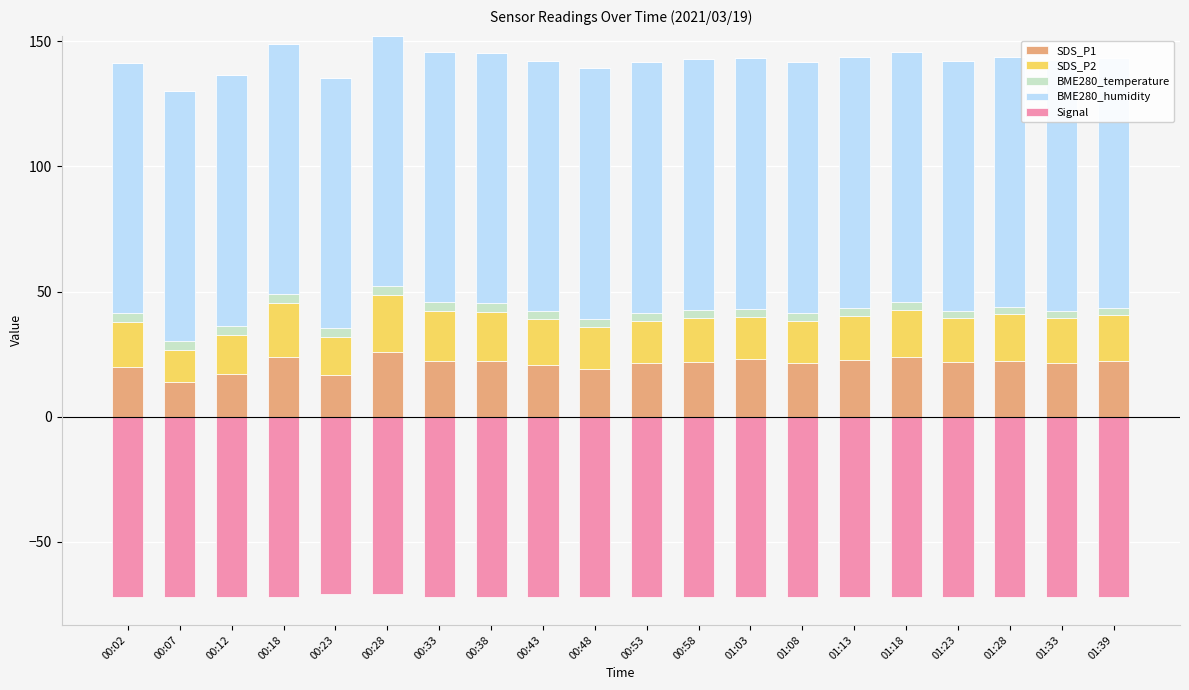

At 01:08, list the series in order from largest to smallest.

BME280_humidity, SDS_P1, SDS_P2, BME280_temperature, Signal